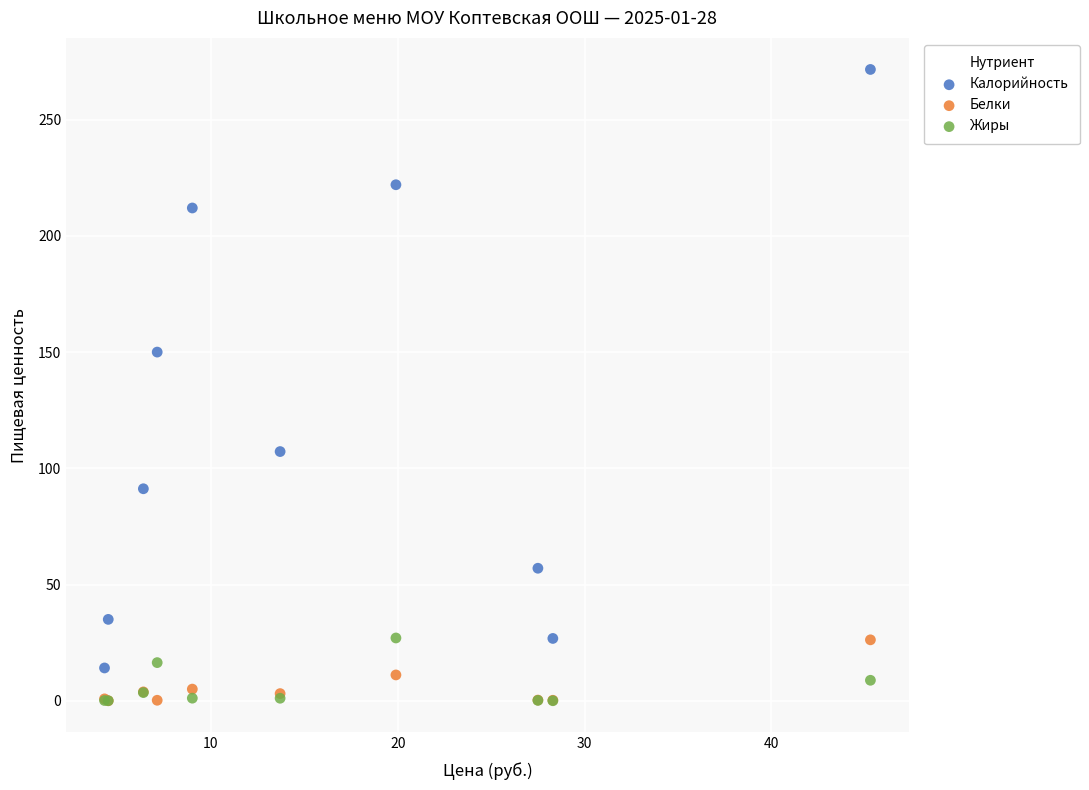

Which series has the widest spread of Y values?

Калорийность